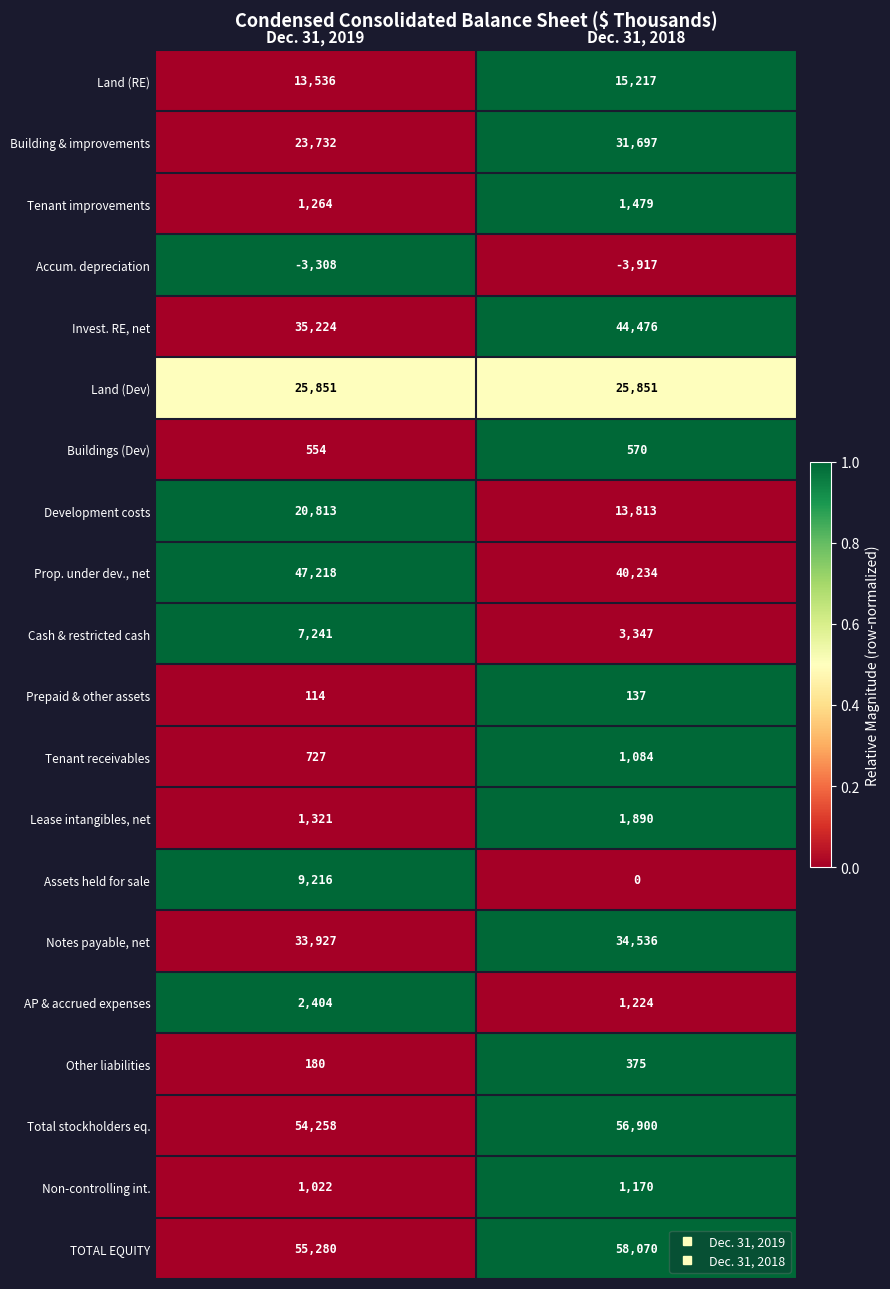

What is the difference between the highest and lowest values at Dec. 31, 2018?

61987